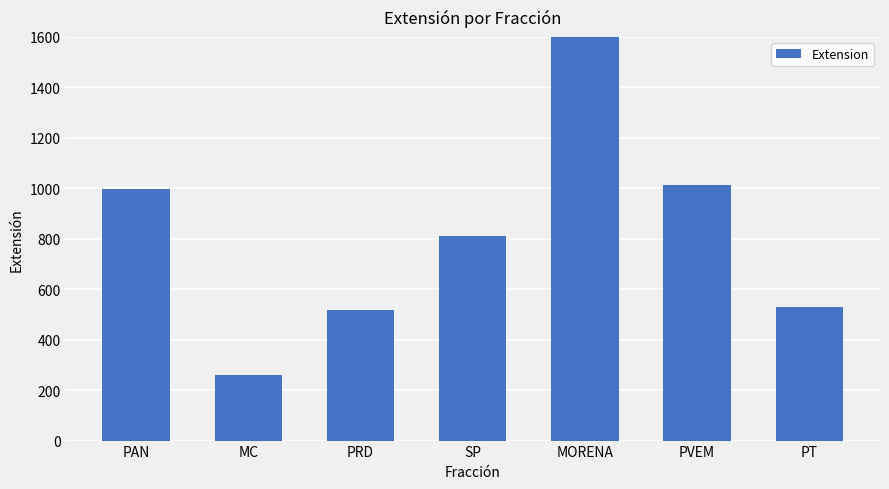

The chart shows a value of 419 at MC. True or false?

False